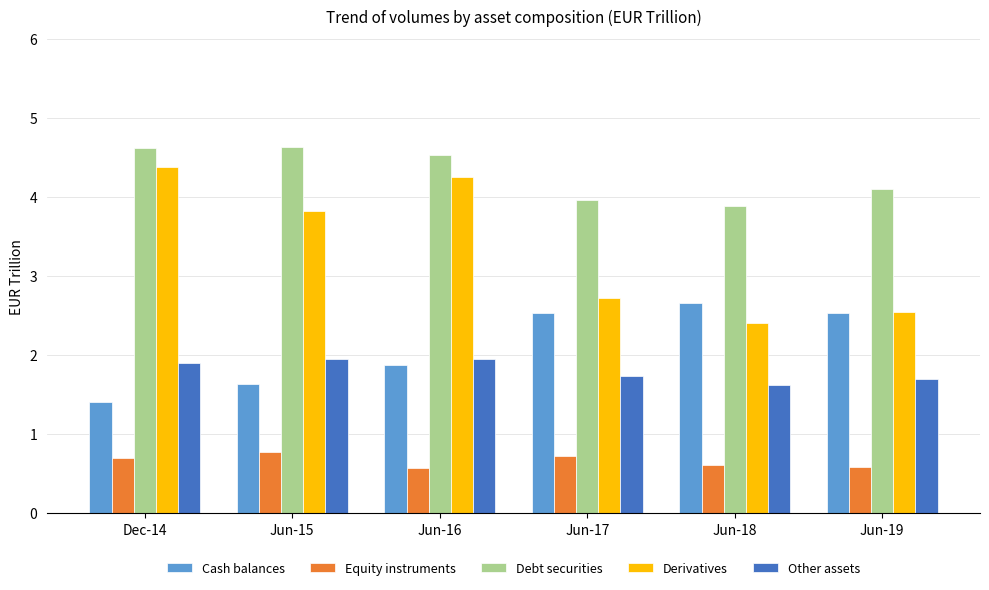

What is the sum of all Debt securities values?

25.7